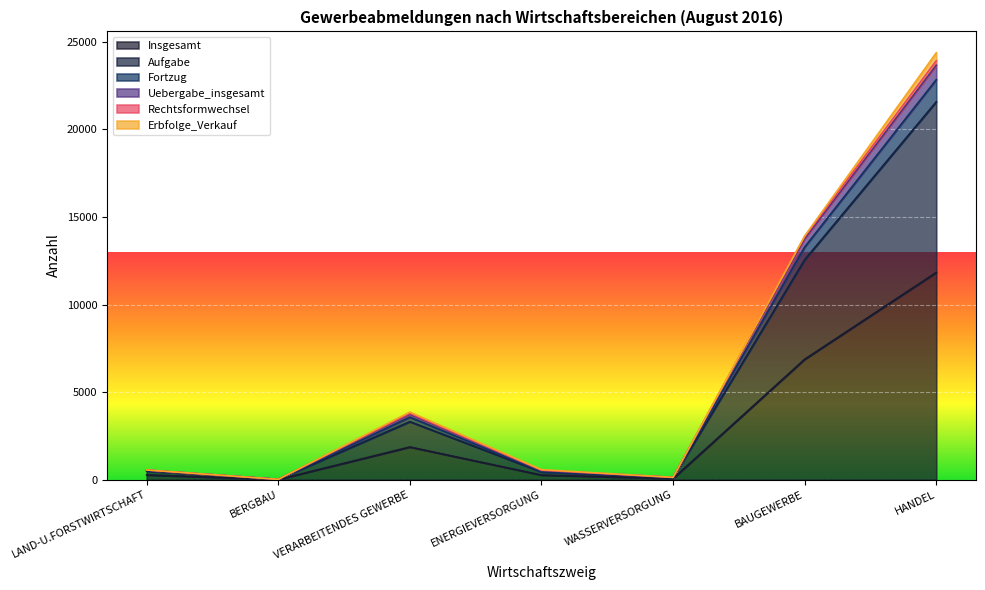

Where is Rechtsformwechsel nearest to the value 11842?

BAUGEWERBE